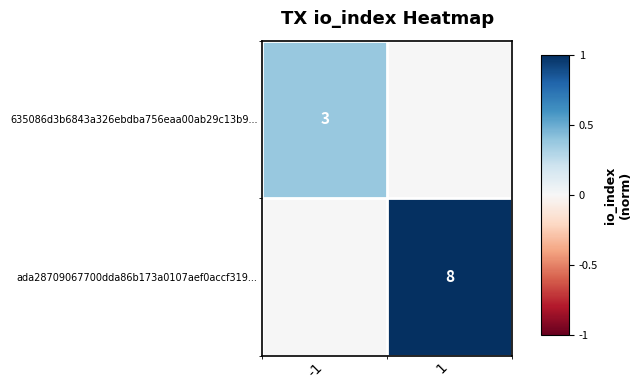

At how many categories does at least one series exceed 0?

2